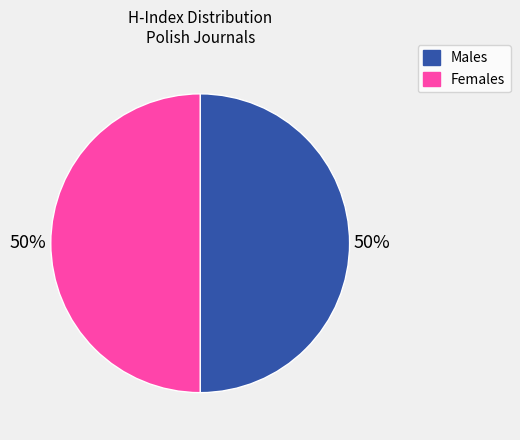

How many slices are in this pie chart?

2